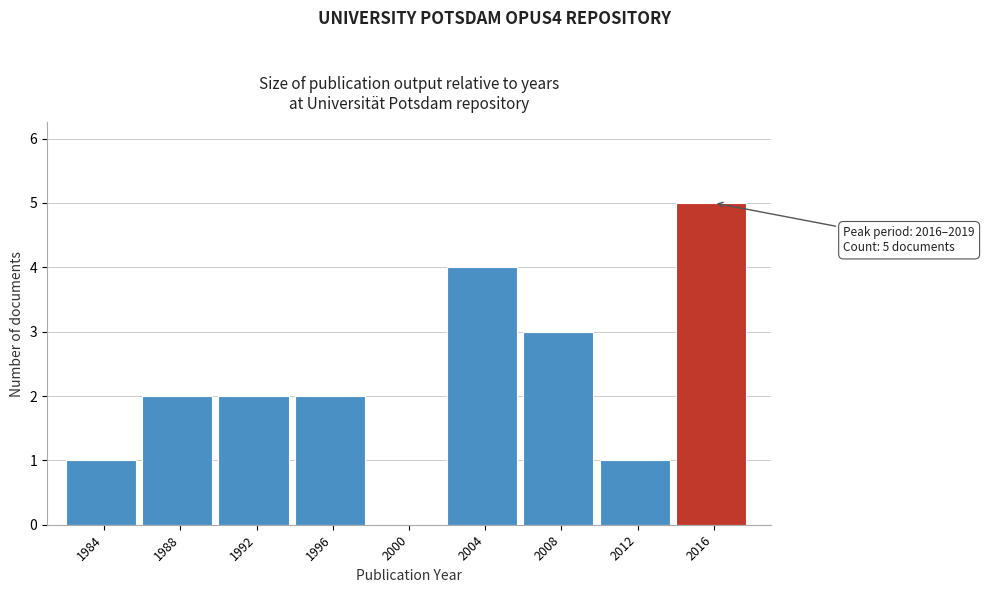

Reading left to right, transcribe all the data shown in this chart.

1984=1	1988=2	1992=2	1996=2	2000=0	2004=4	2008=3	2012=1	2016=5